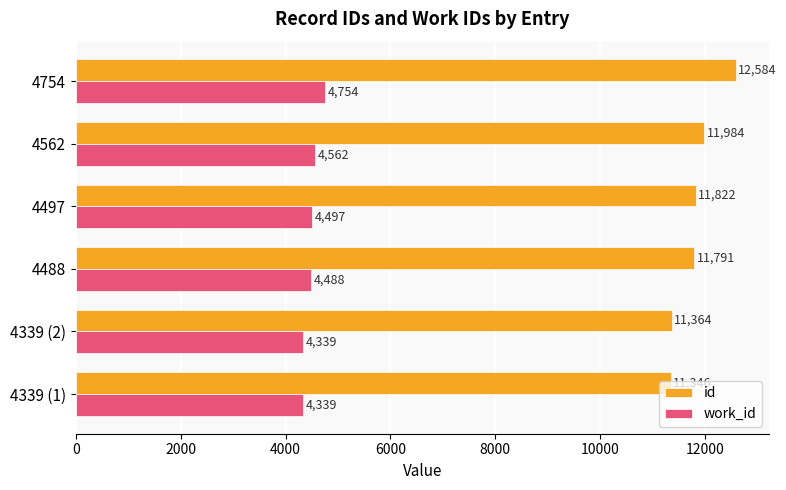

Which series has the largest range (max minus min)?

id